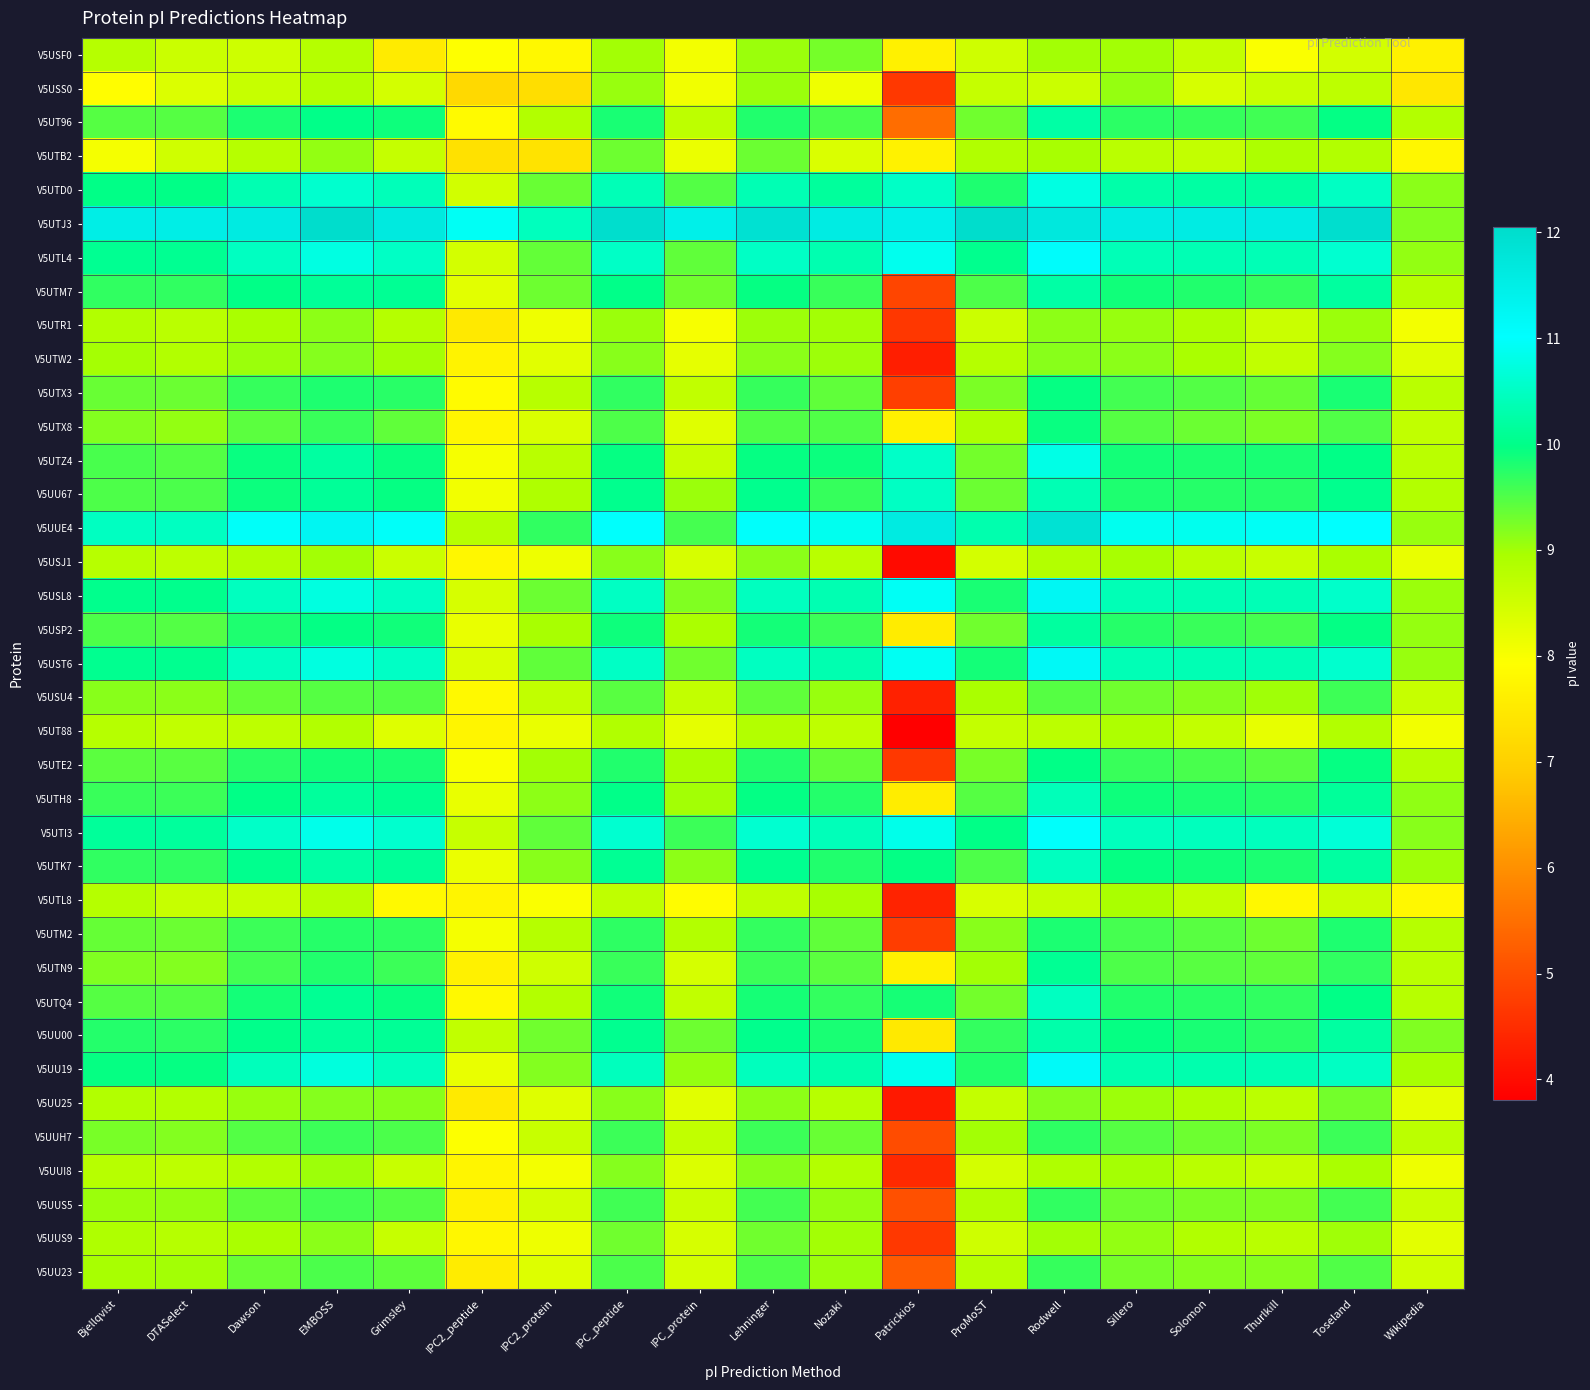

What is the spread (max minus min) of values at IPC2_peptide?

3.7